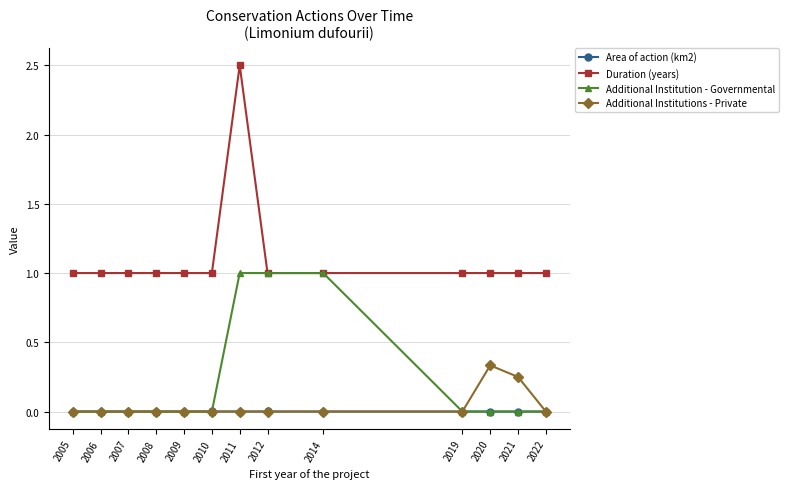

What is the difference between the maximum and minimum values in the Duration (years) series?

1.5